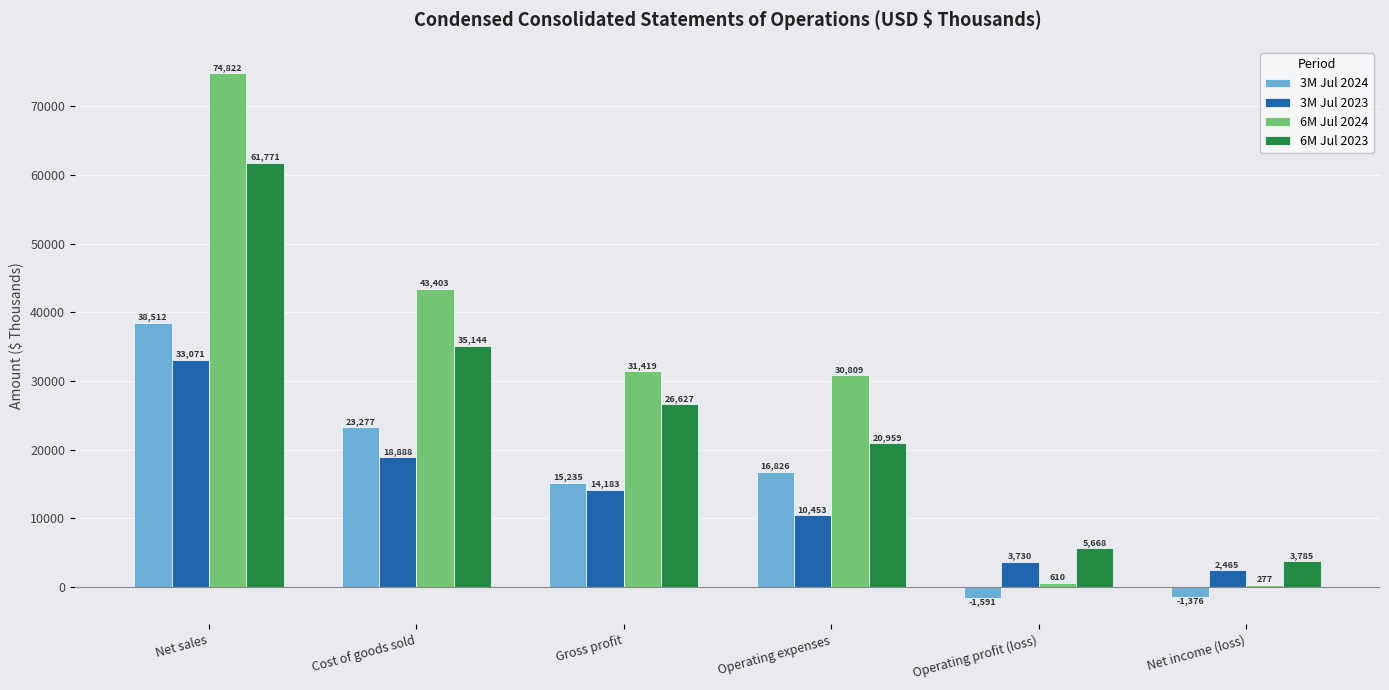

Which series has the widest spread of values?

6M Jul 2024